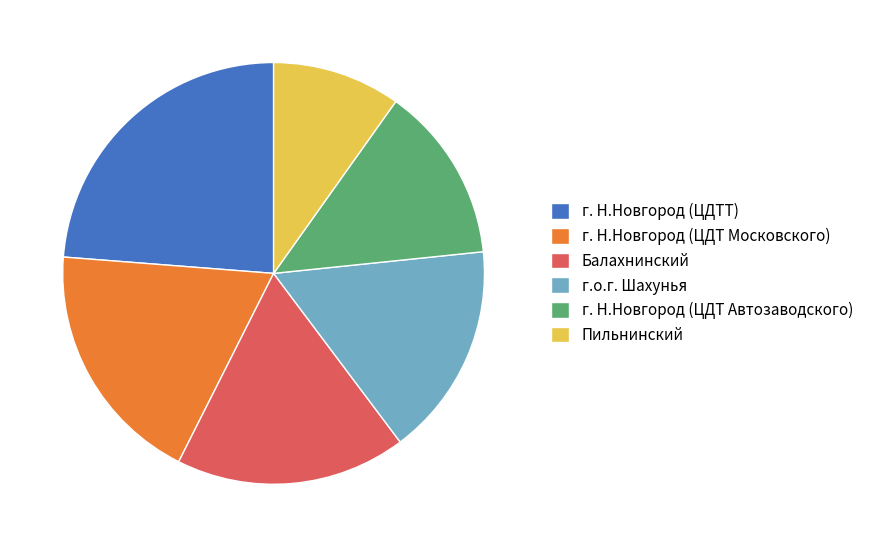

Do г. Н.Новгород (ЦДТ Московского) and г. Н.Новгород (ЦДТ Автозаводского) together represent more than half of the pie?

No